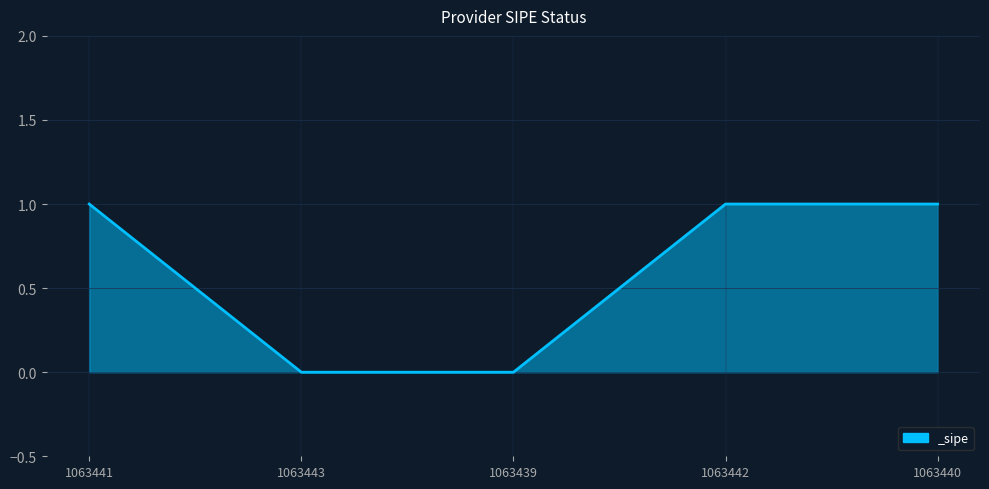

Read the value at 1063442.

1